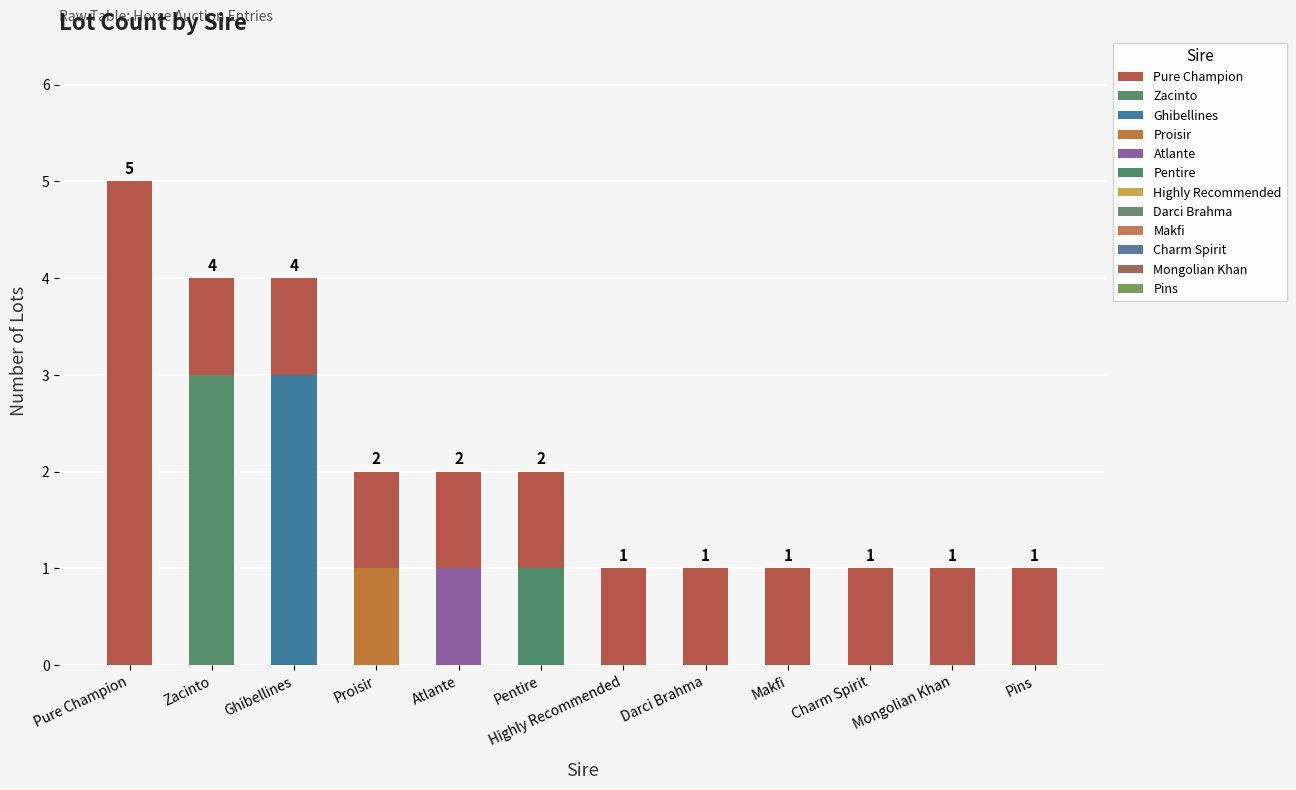

How many series are shown in this chart?

2